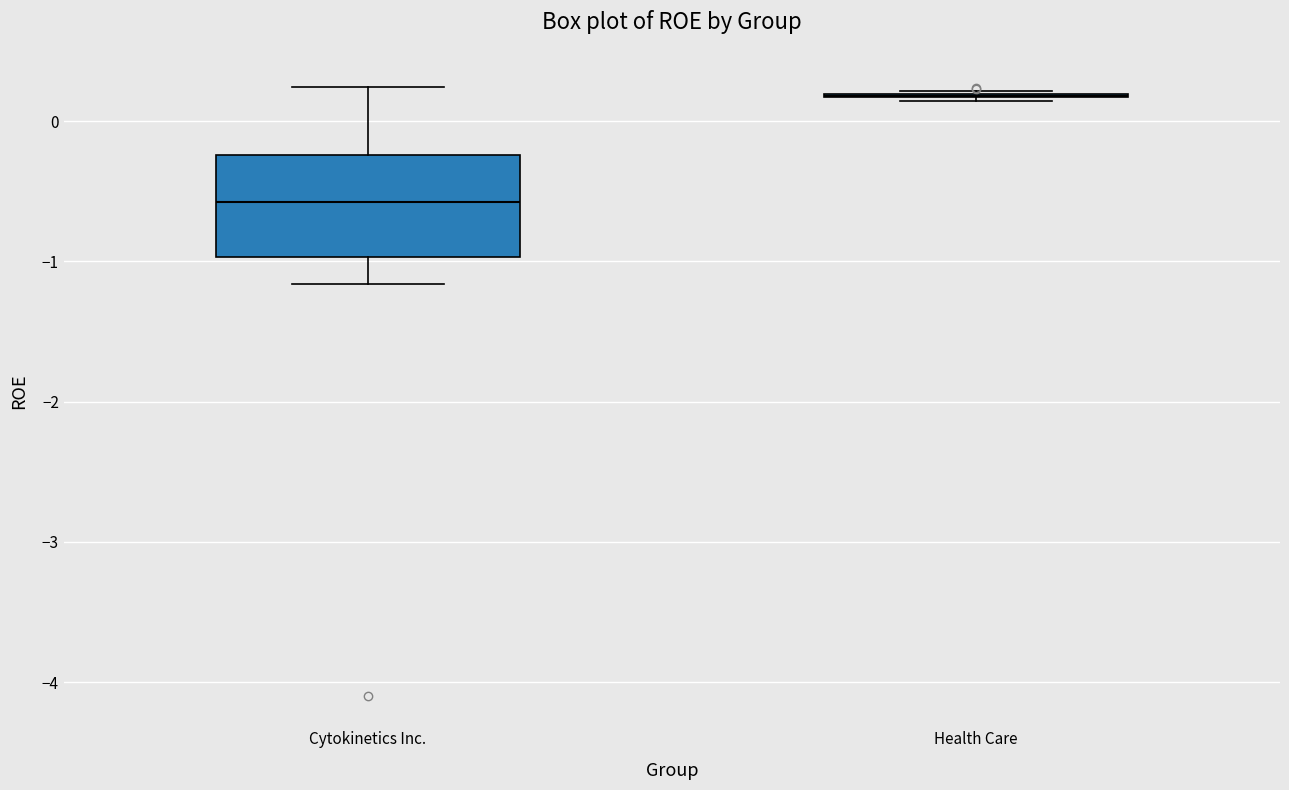

Which box is the tallest, from its lower edge to its upper edge?

Cytokinetics Inc.